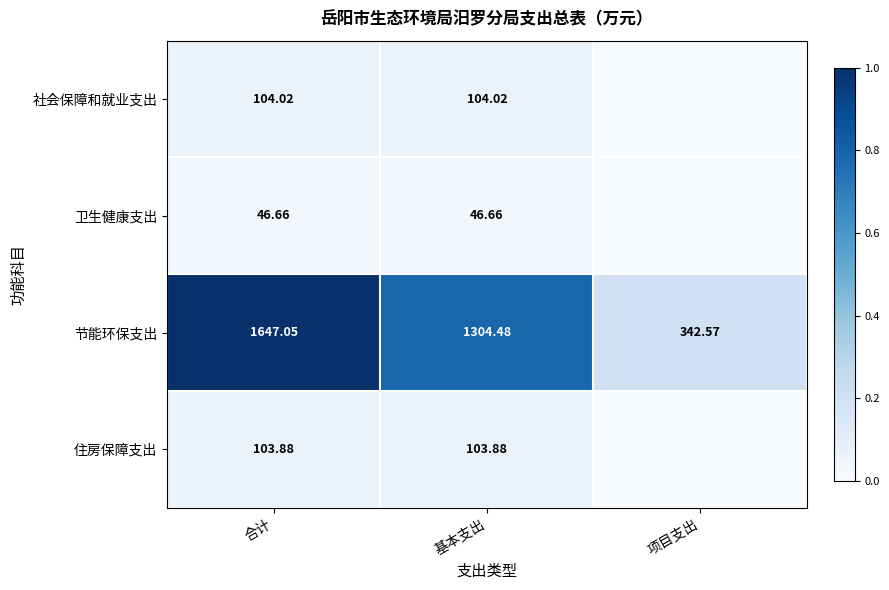

Which series changed the most between 合计 and 基本支出?

节能环保支出